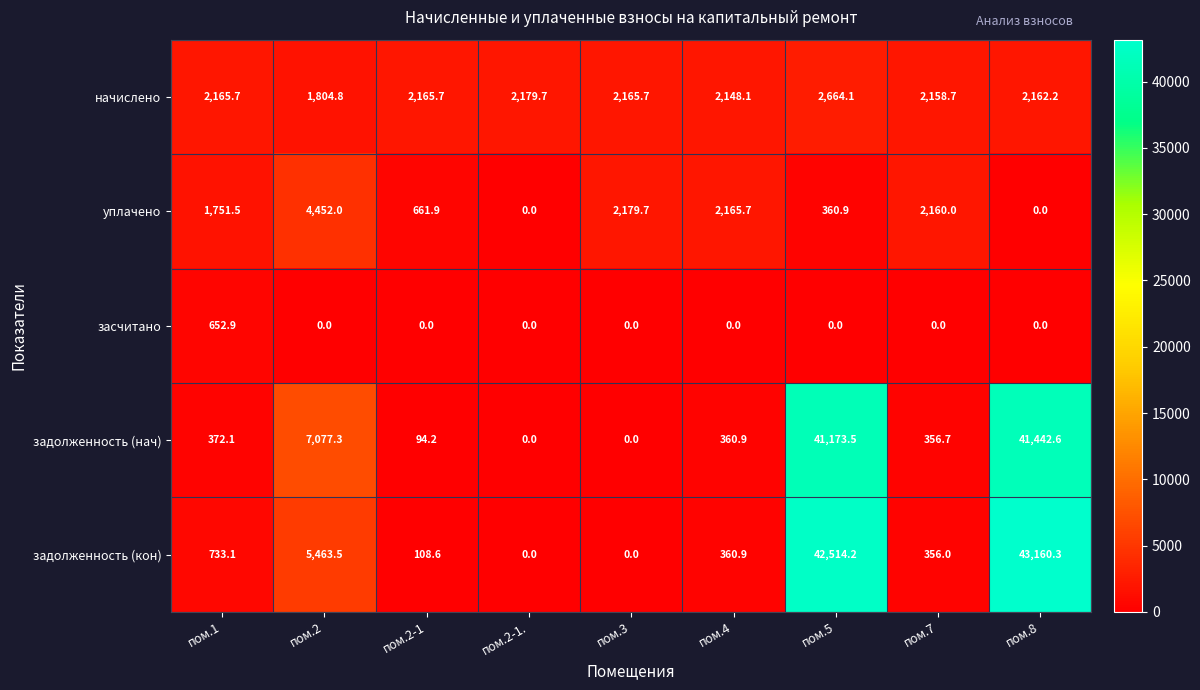

What is the greatest value displayed?

43160.3